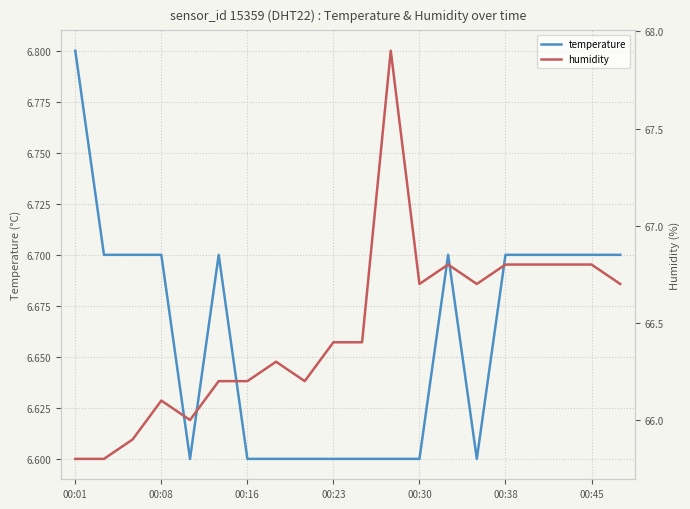

Is it true that temperature equals 6.7 at 00:45?

True